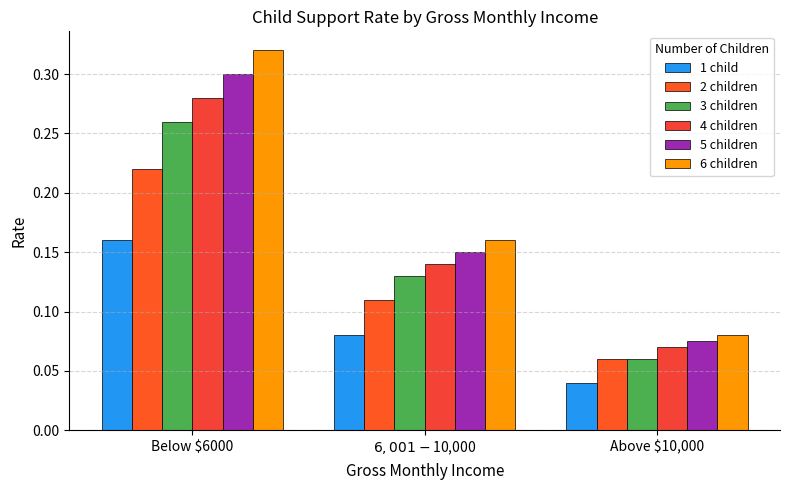

What are all the series names shown in the legend?

1 child, 2 children, 3 children, 4 children, 5 children, 6 children